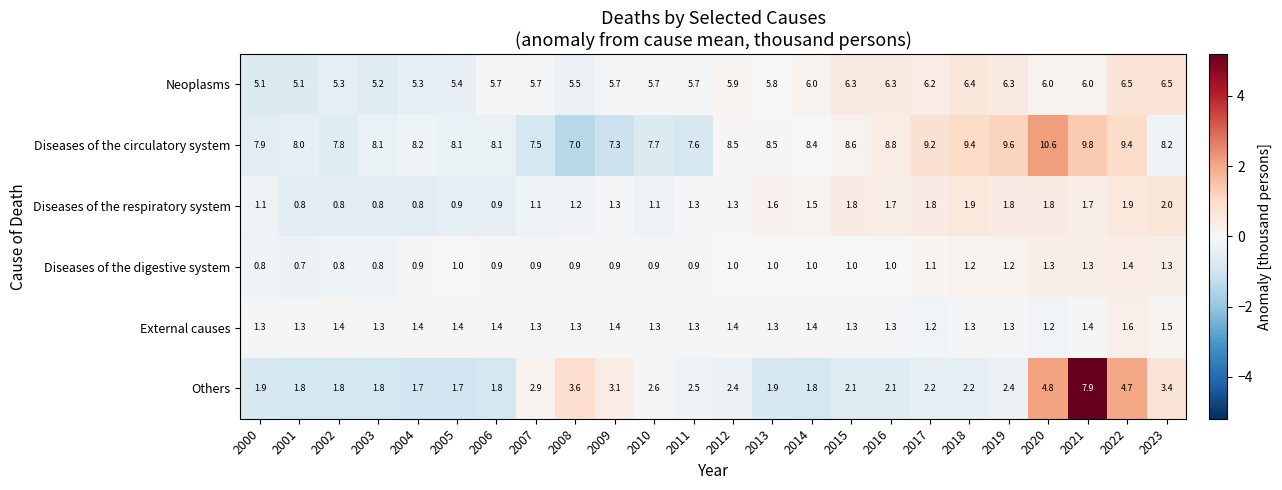

What is the sum of the Diseases of the respiratory system values at 2014 and 2007?

2.6